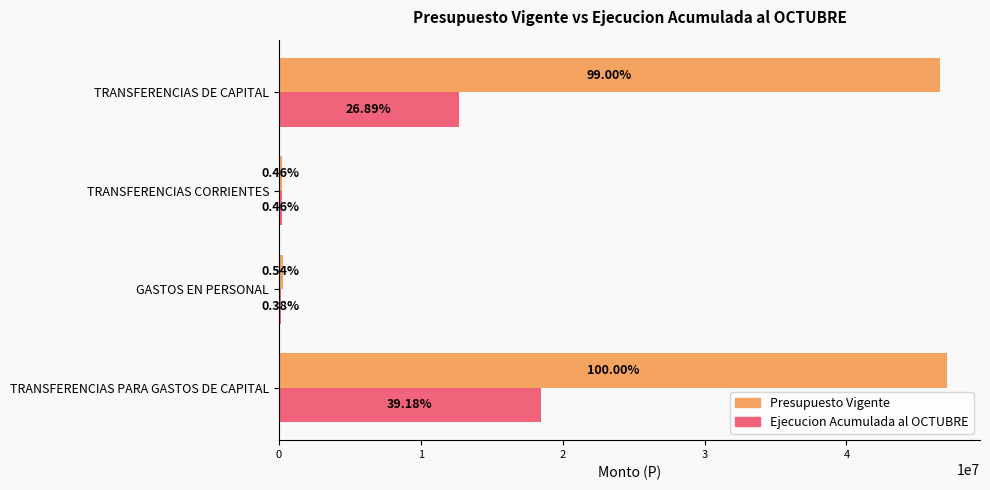

What are all the series names shown in the legend?

Presupuesto Vigente, Ejecucion Acumulada al OCTUBRE